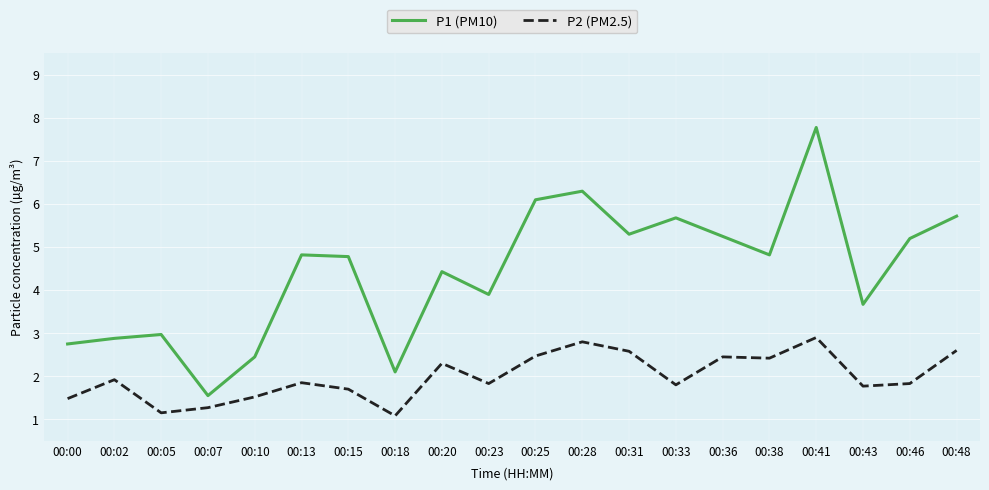

Which series has the largest total across all categories?

P1 (PM10)